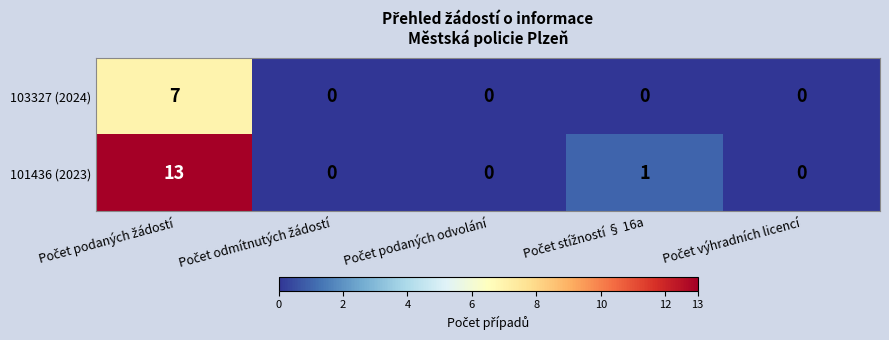

List the series in order of their overall mean, highest first.

101436 (2023), 103327 (2024)